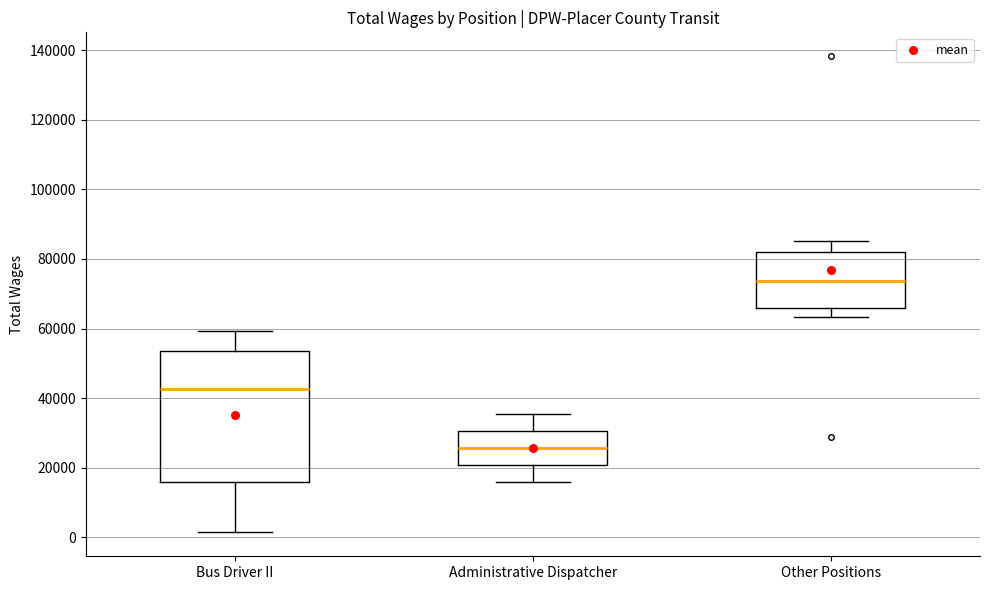

Reading left to right, transcribe this box plot: for each box, give where its median line is, the range the box spans, and where its two whiskers end, as read against the y-axis. The values are not printed on the chart, so give them approximately, as read against the axis.

Bus Driver II: median 42000, box 16000 to 54000, whiskers 2000 to 60000
Administrative Dispatcher: median 26000, box 20000 to 30000, whiskers 16000 to 36000
Other Positions: median 74000, box 66000 to 82000, whiskers 64000 to 86000